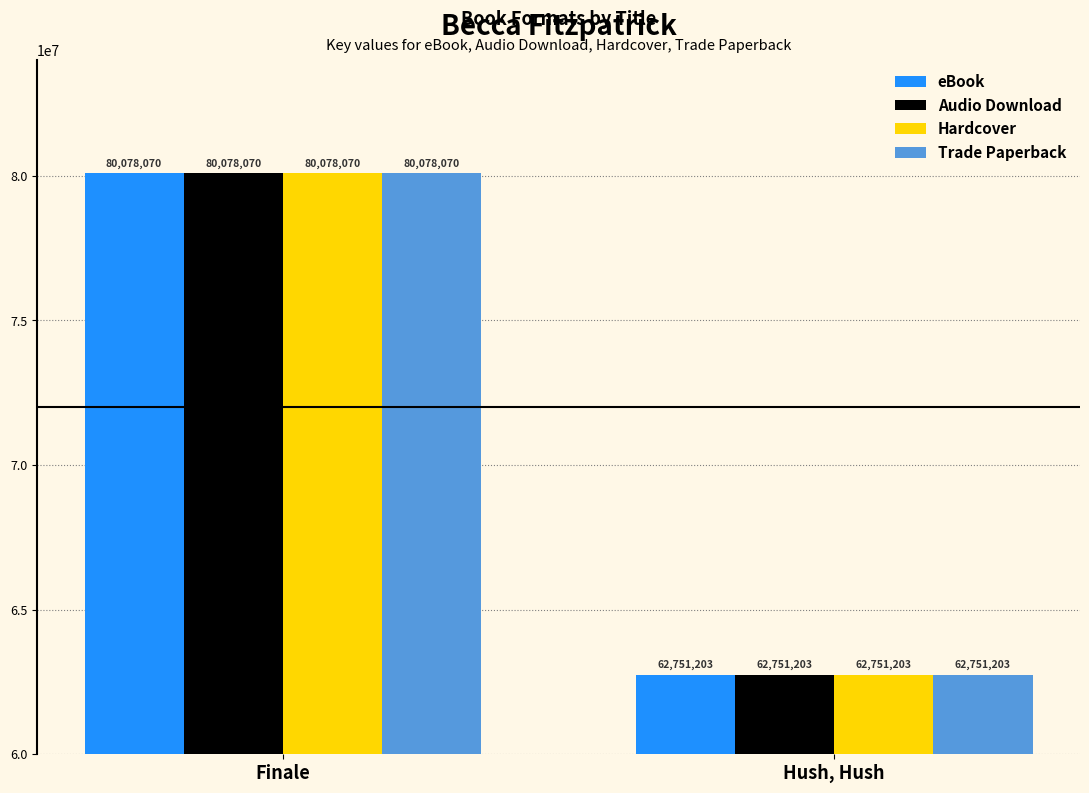

At which category is the sum across all series the highest?

Finale